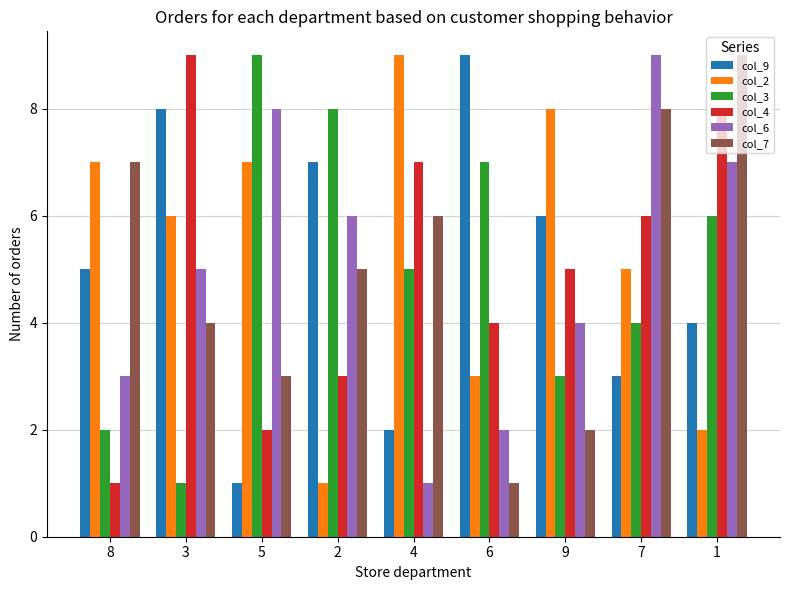

Where is col_7 nearest to the value 5?

2